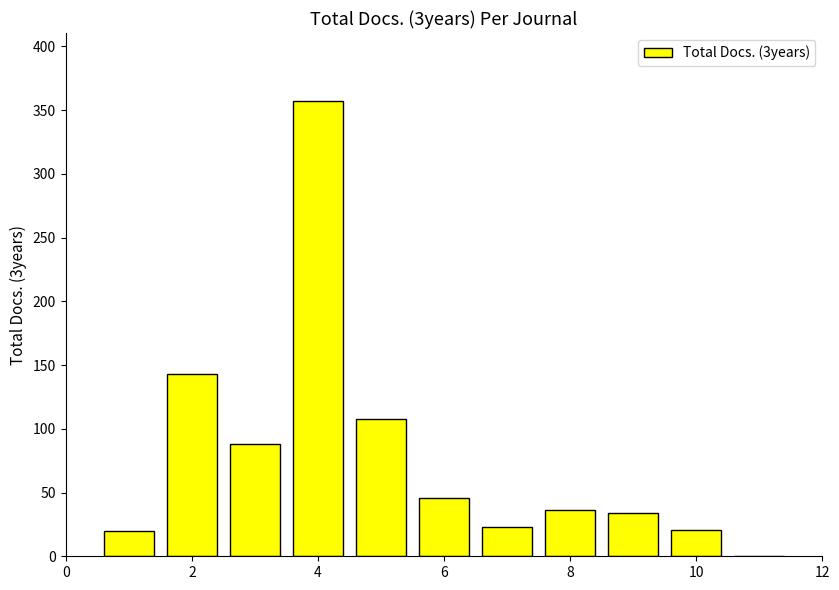

What is the sum of all values?

876